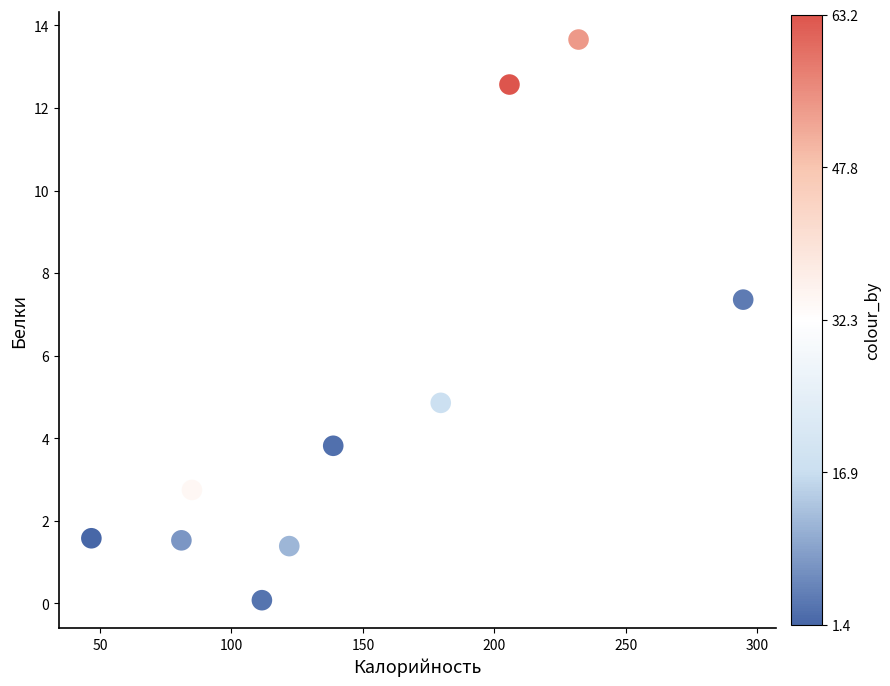

What is the average Y value?

5.0